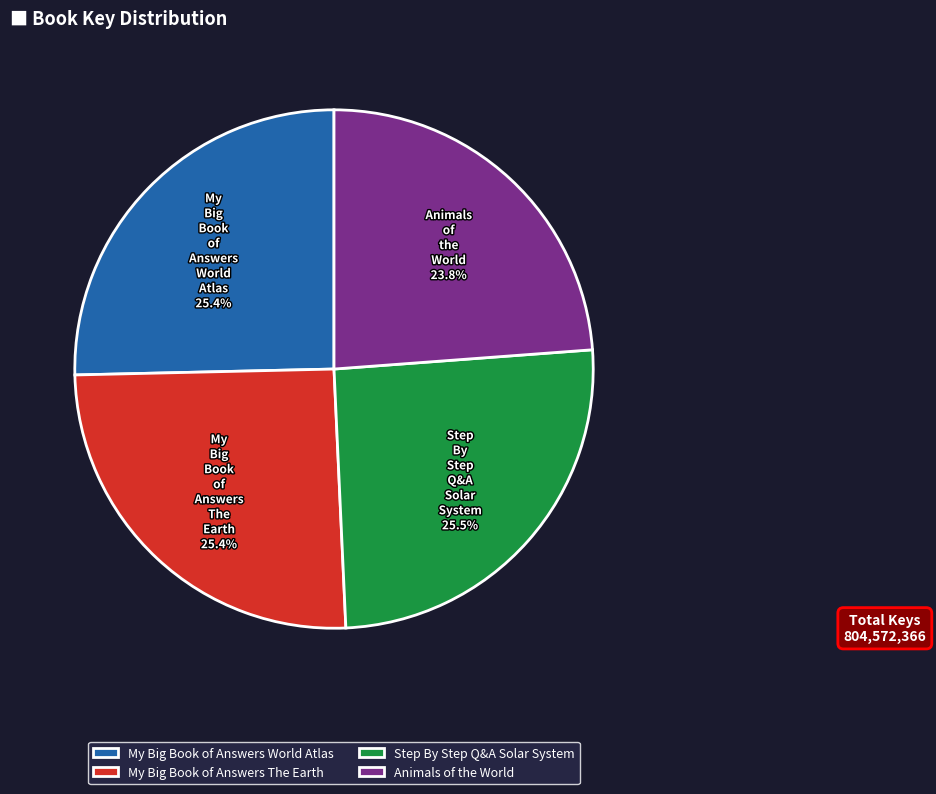

To the nearest percent, what is the difference between the My Big Book of Answers World Atlas and Animals of the World slice percentages?

2%